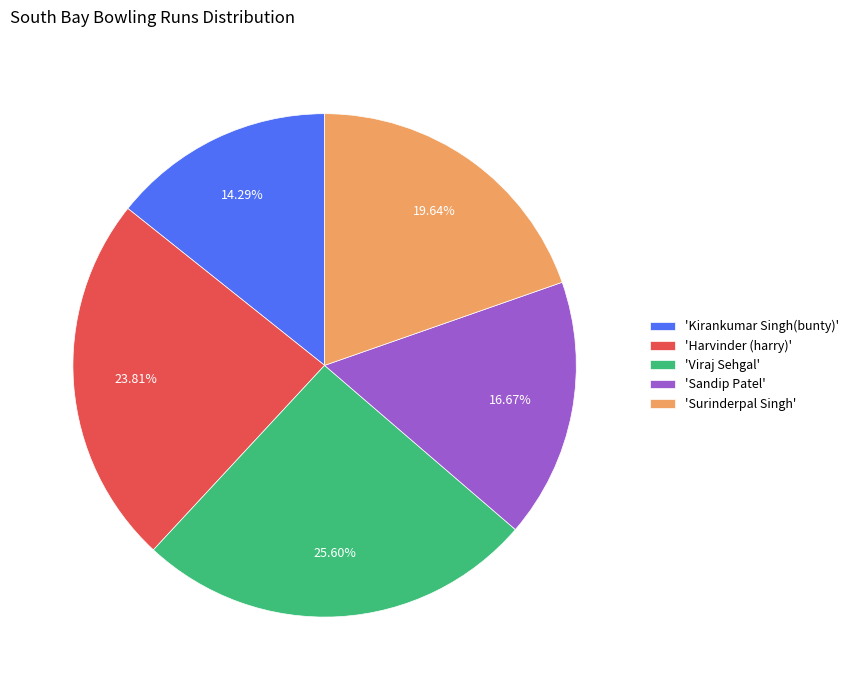

Does 'Harvinder (harry)' represent more than half of the total?

No